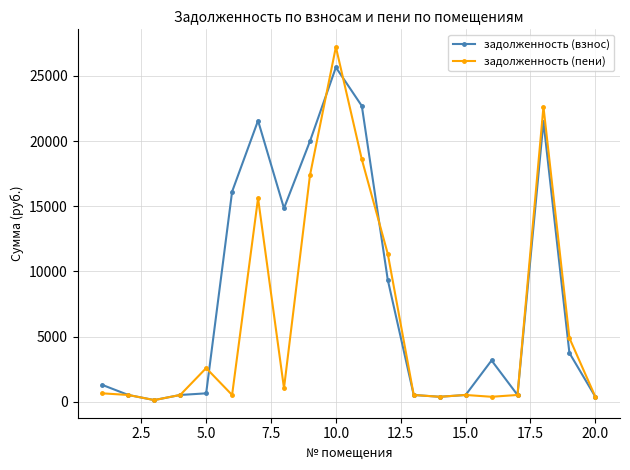

Which series has the largest range (max minus min)?

задолженность (пени)